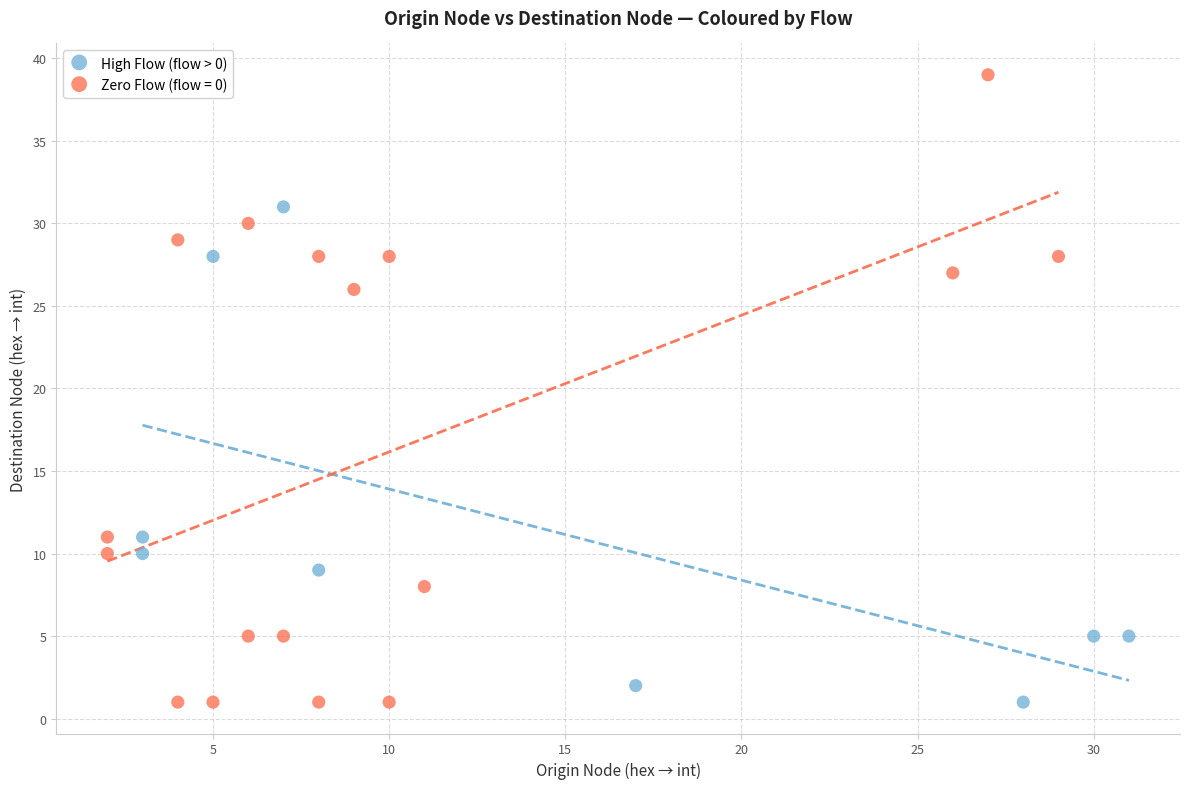

Which series has the largest Y range (max minus min)?

Zero Flow (flow = 0)